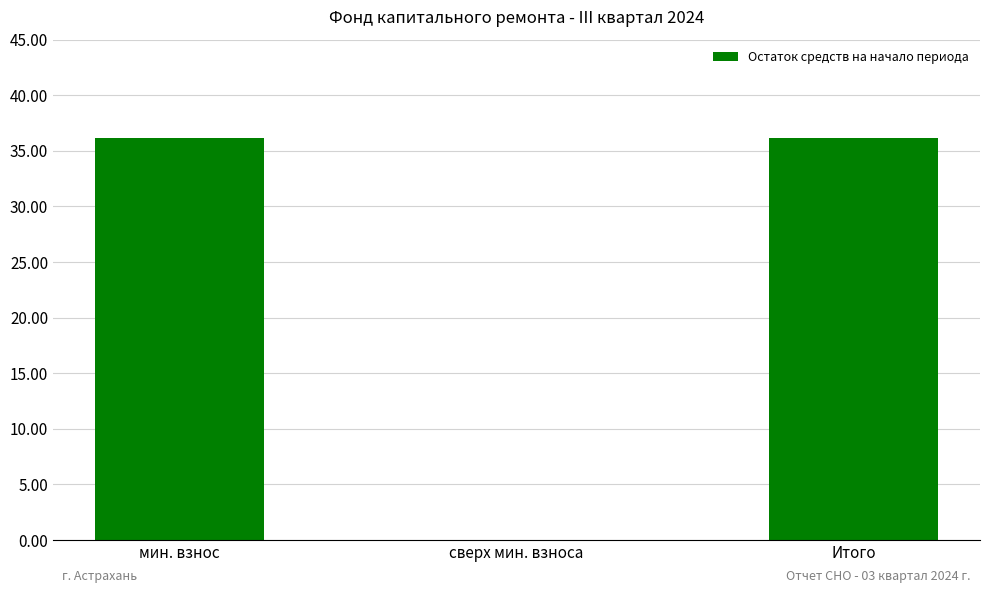

What is the greatest value displayed?

36.2